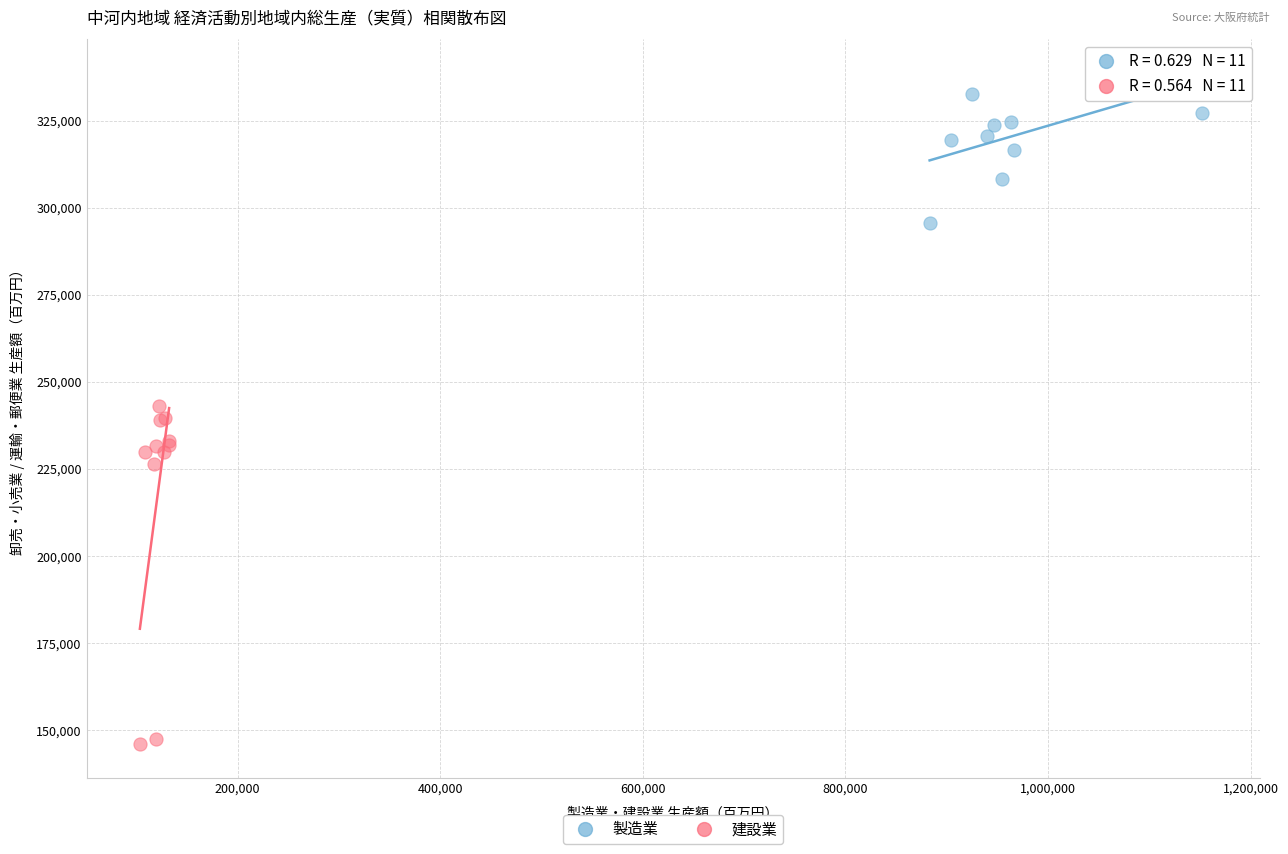

Which series reaches the maximum Y coordinate?

製造業